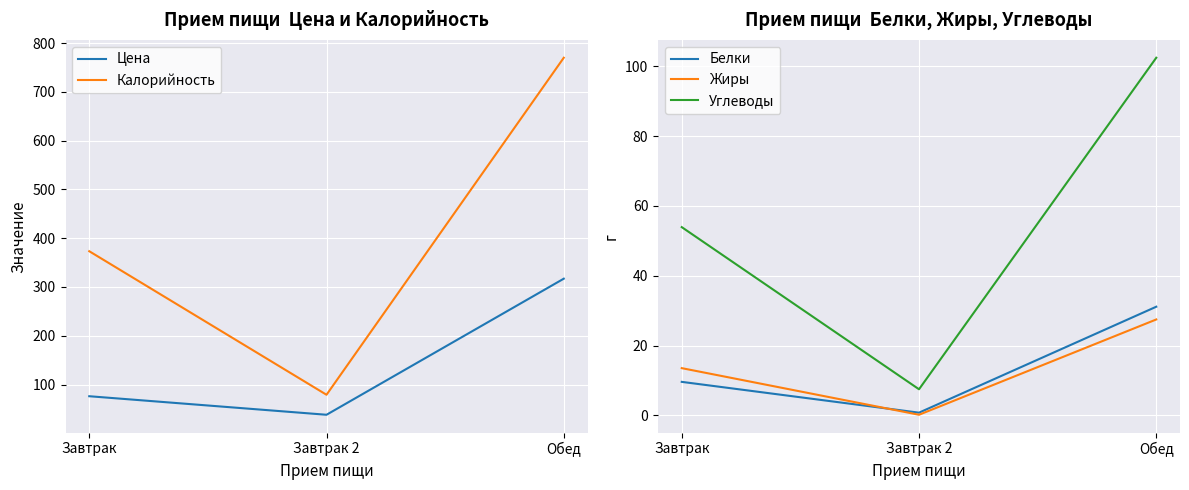

What is the difference between the Калорийность values at Завтрак 2 and Обед?

691.0